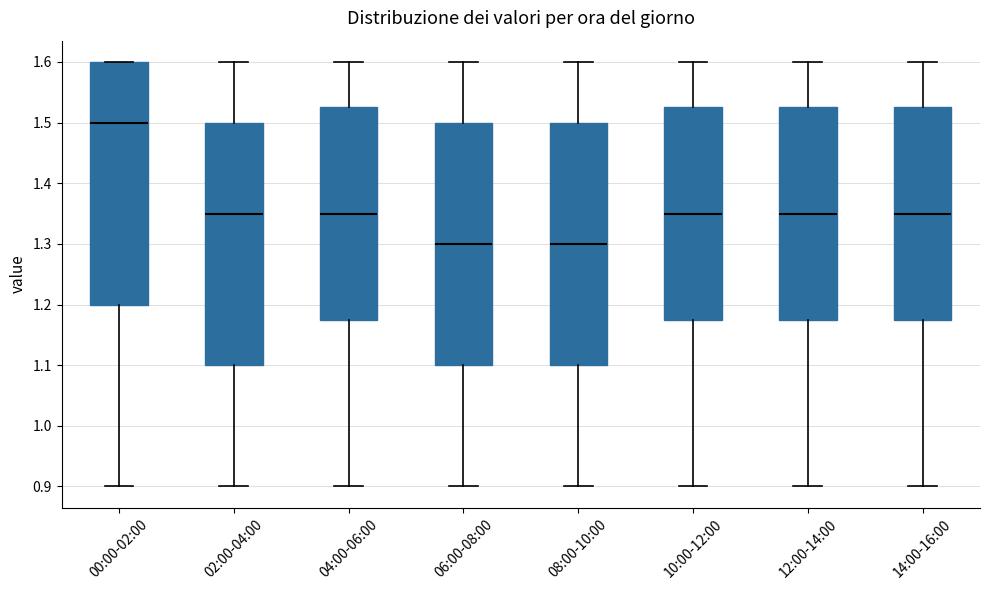

Reading left to right, read every box against the y-axis: the position of its median line, the range the box covers, and the ends of its whiskers. The values are not printed on the chart, so give them approximately, as read against the axis.

00:00-02:00: median 1.50, box 1.20 to 1.60, whiskers 0.90 to 1.60
02:00-04:00: median 1.35, box 1.10 to 1.50, whiskers 0.90 to 1.60
04:00-06:00: median 1.35, box 1.18 to 1.53, whiskers 0.90 to 1.60
06:00-08:00: median 1.30, box 1.10 to 1.50, whiskers 0.90 to 1.60
08:00-10:00: median 1.30, box 1.10 to 1.50, whiskers 0.90 to 1.60
10:00-12:00: median 1.35, box 1.18 to 1.53, whiskers 0.90 to 1.60
12:00-14:00: median 1.35, box 1.18 to 1.53, whiskers 0.90 to 1.60
14:00-16:00: median 1.35, box 1.18 to 1.53, whiskers 0.90 to 1.60